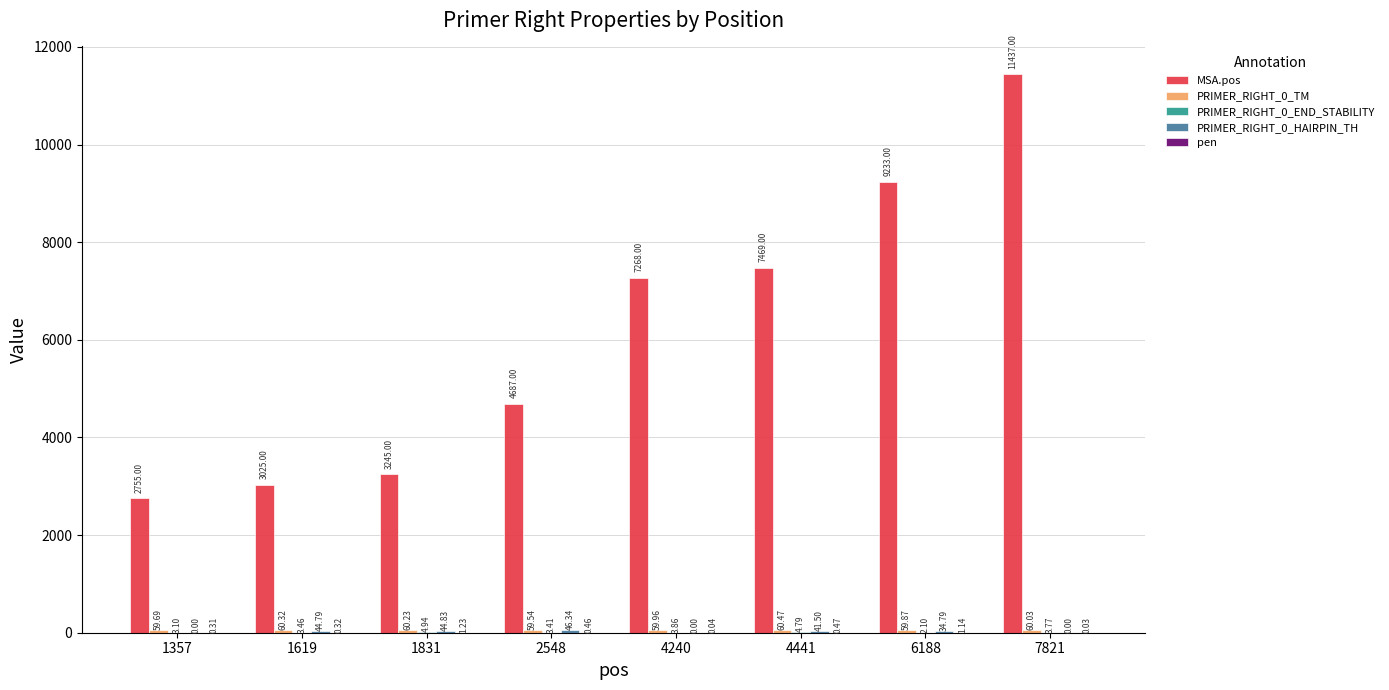

At which category is the sum across all series the highest?

7821